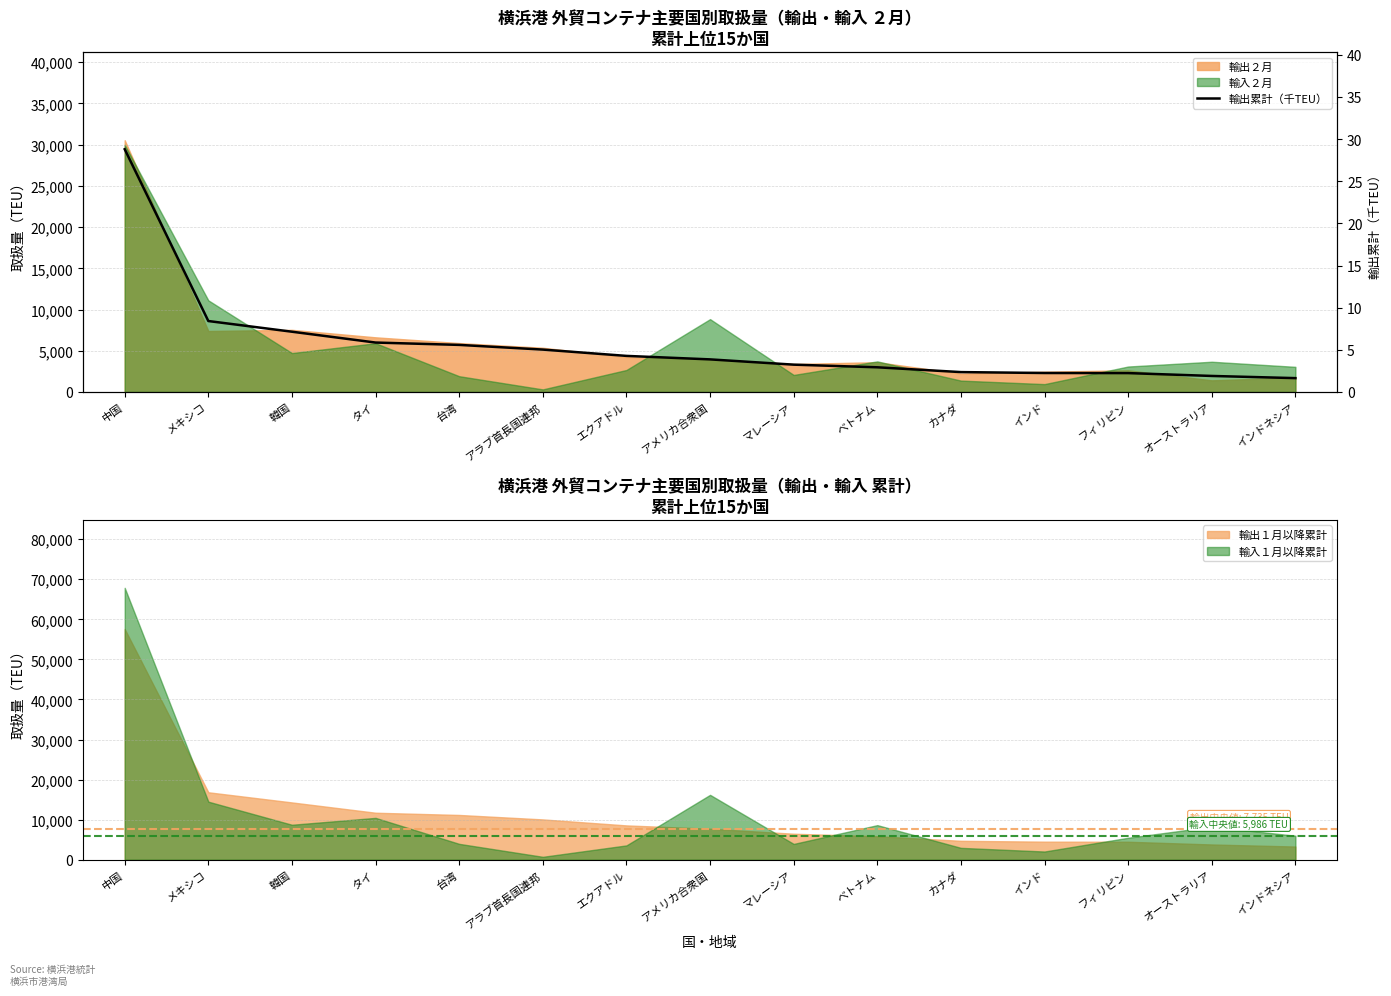

What is the change in value from マレーシア to フィリピン?

-1.0